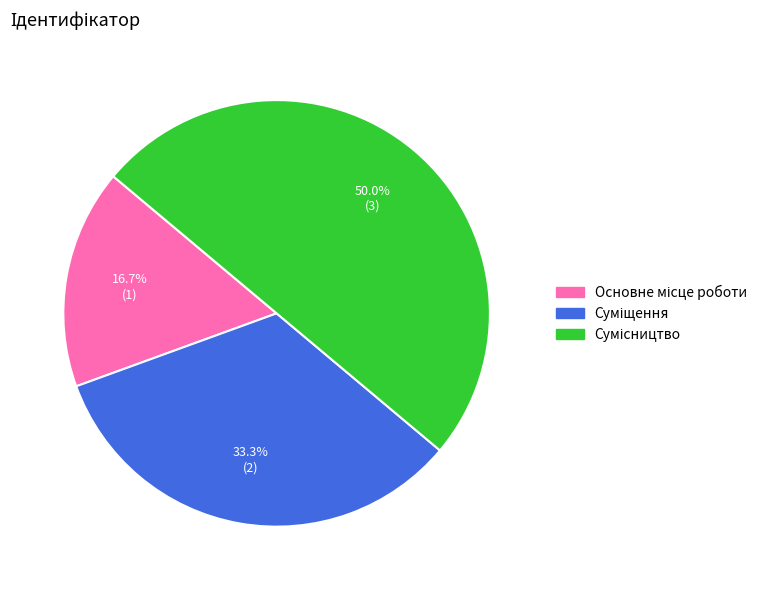

Does any single category account for the majority?

No